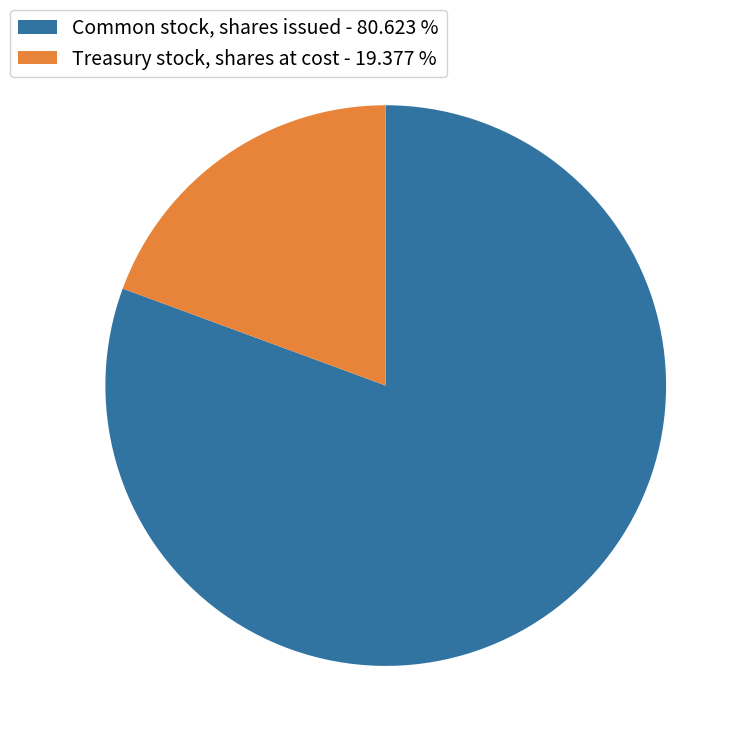

Combined, do Common stock, shares issued - 80.623 % and Treasury stock, shares at cost - 19.377 % account for over 50%?

Yes